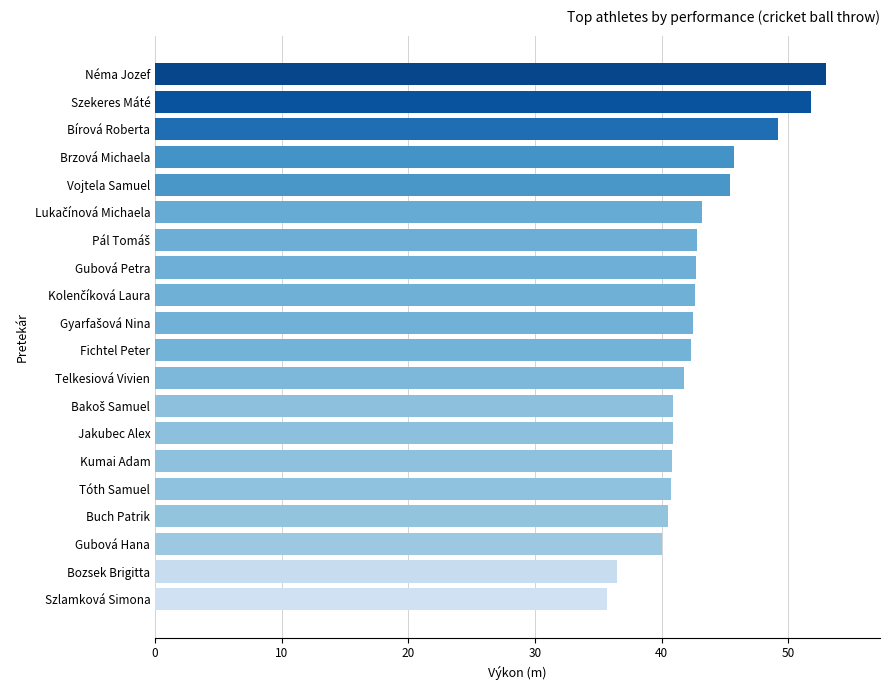

What is the change in value from Buch Patrik to Fichtel Peter?

+1.8